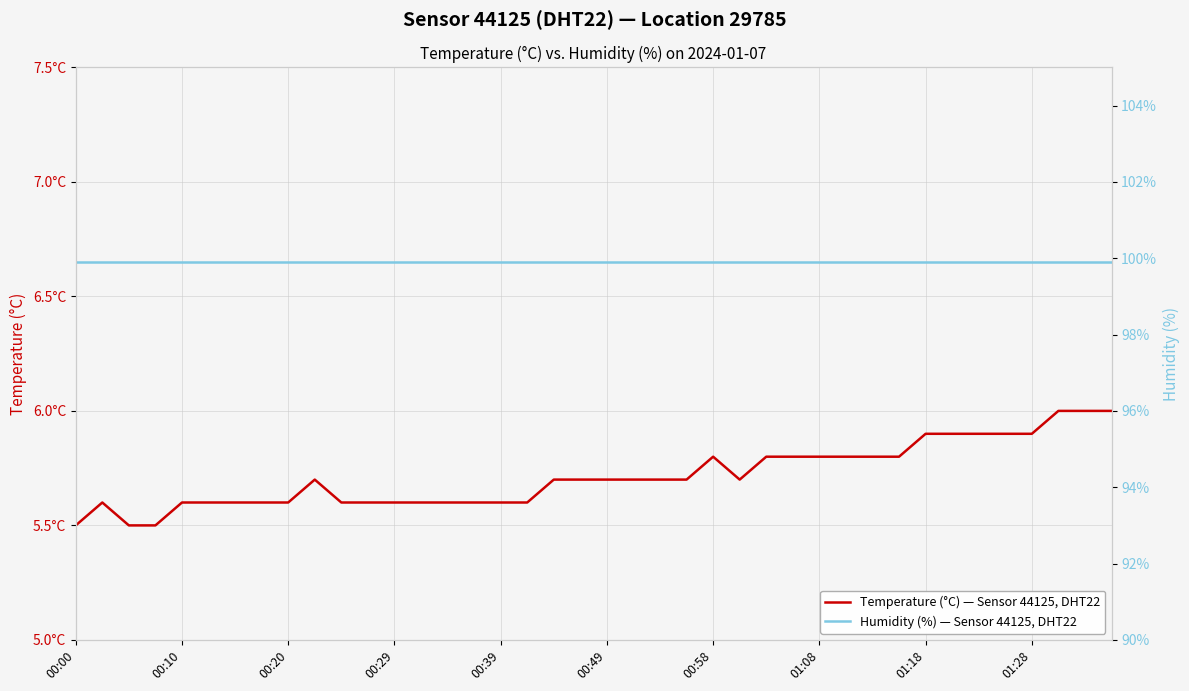

Is this an area chart (filled region under the line)?

No